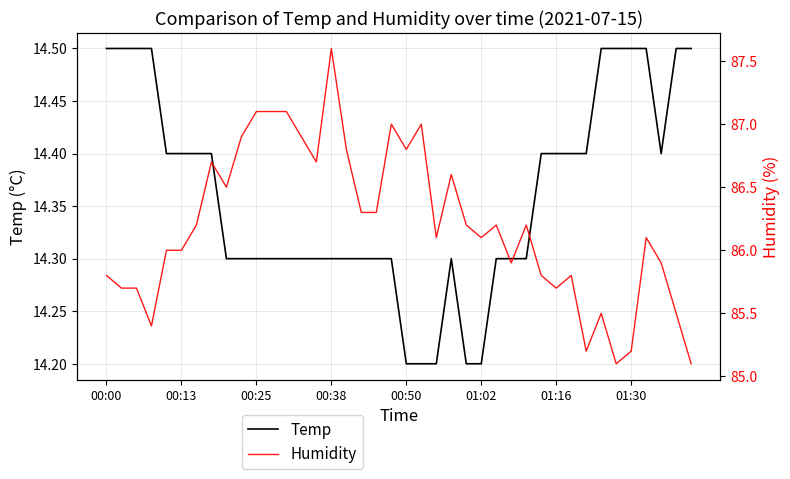

What is the lowest value of the Temp series?

14.2